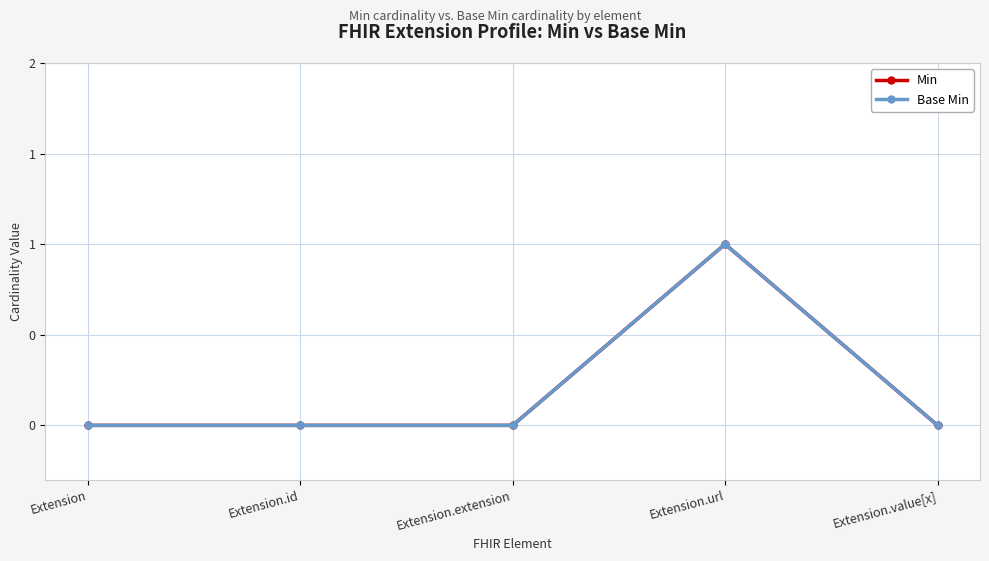

True or false: Base Min has more than 1 points higher than both neighbors.

False